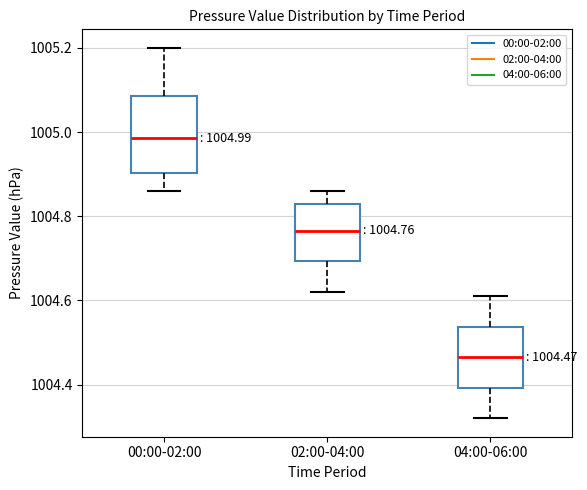

Which box's median line is the lowest?

04:00-06:00